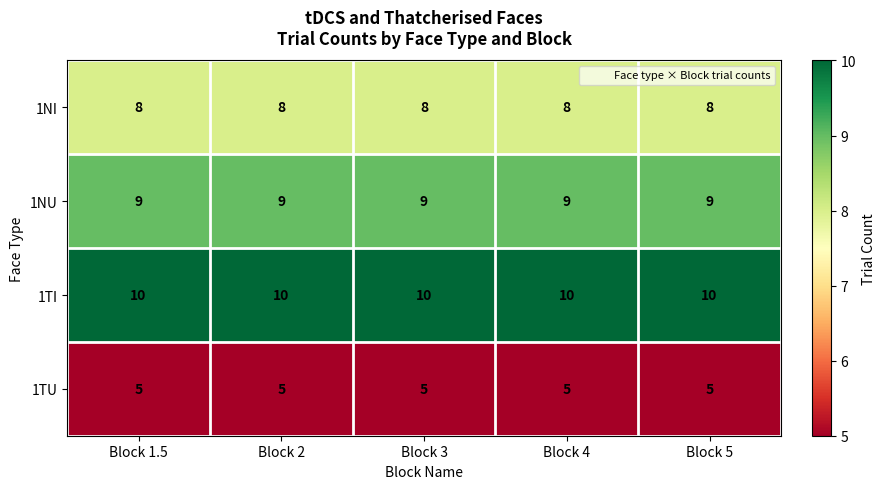

What is the maximum value for 1NU?

9